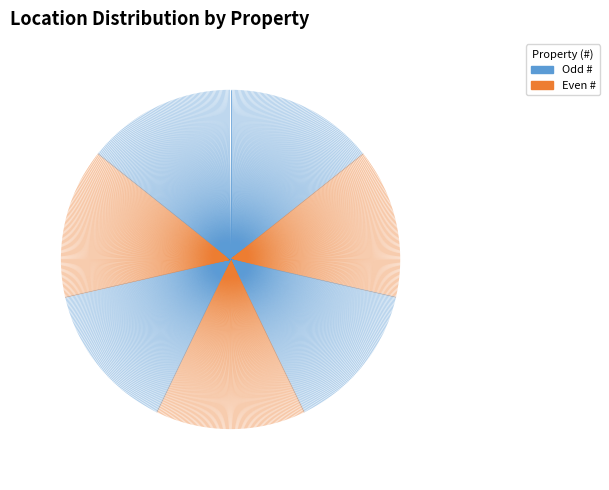

To the nearest percent, what is the average slice percentage?

14%